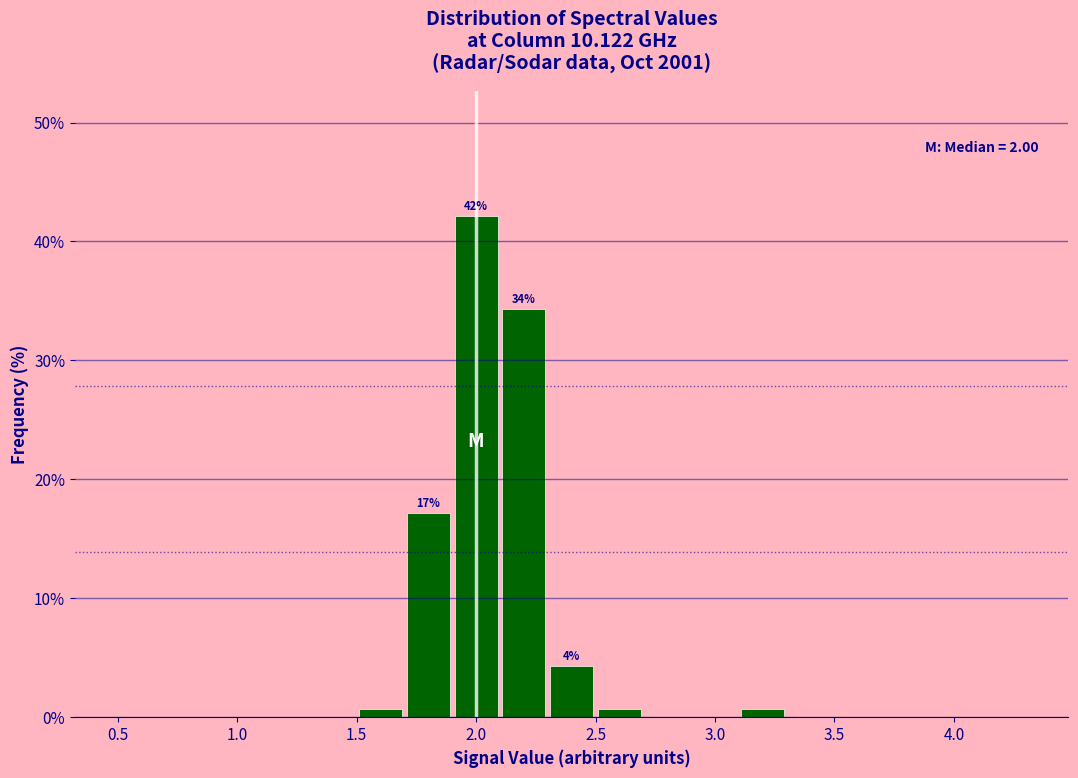

Over which range of the x-axis is the bar tallest?

1.9 to 2.1